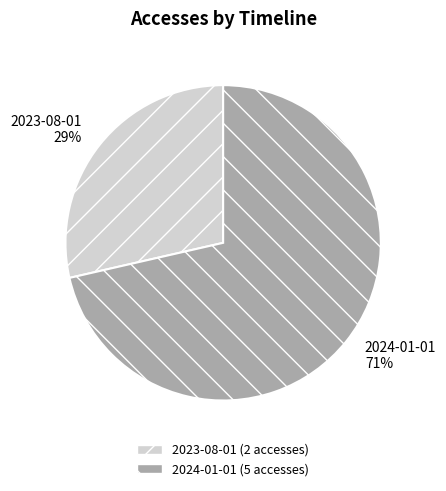

True or false: 2024-01-01 accounts for 71% of the total.

True